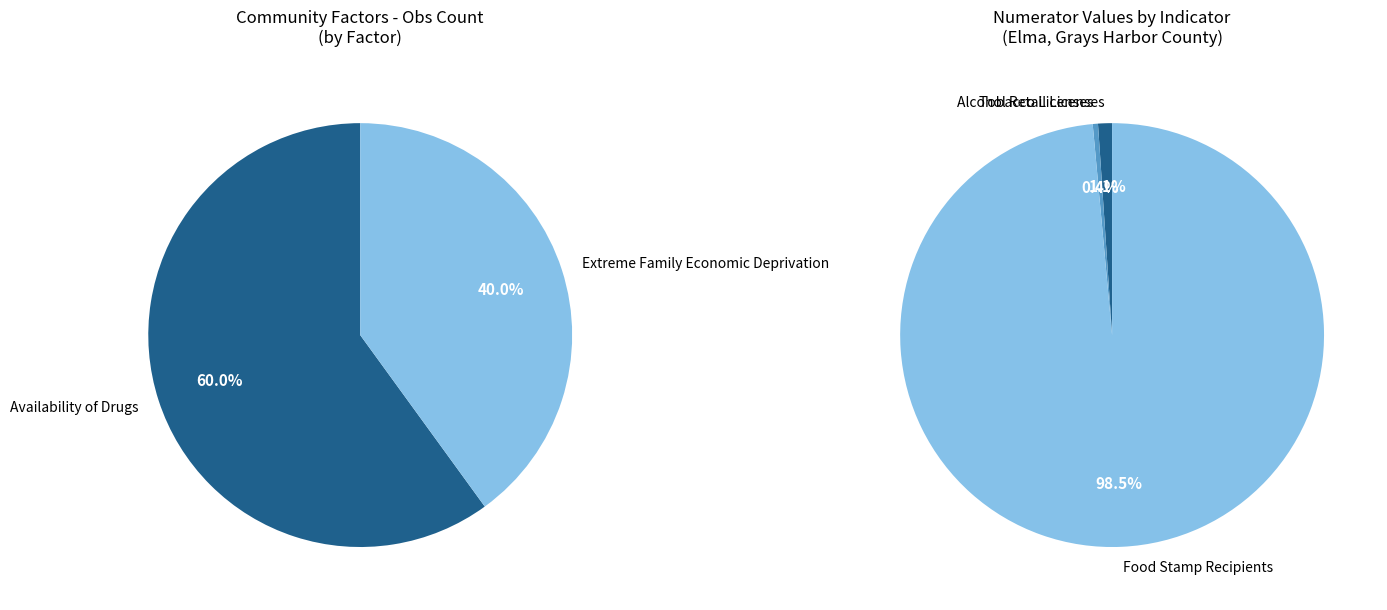

How many slices are in this pie chart?

2